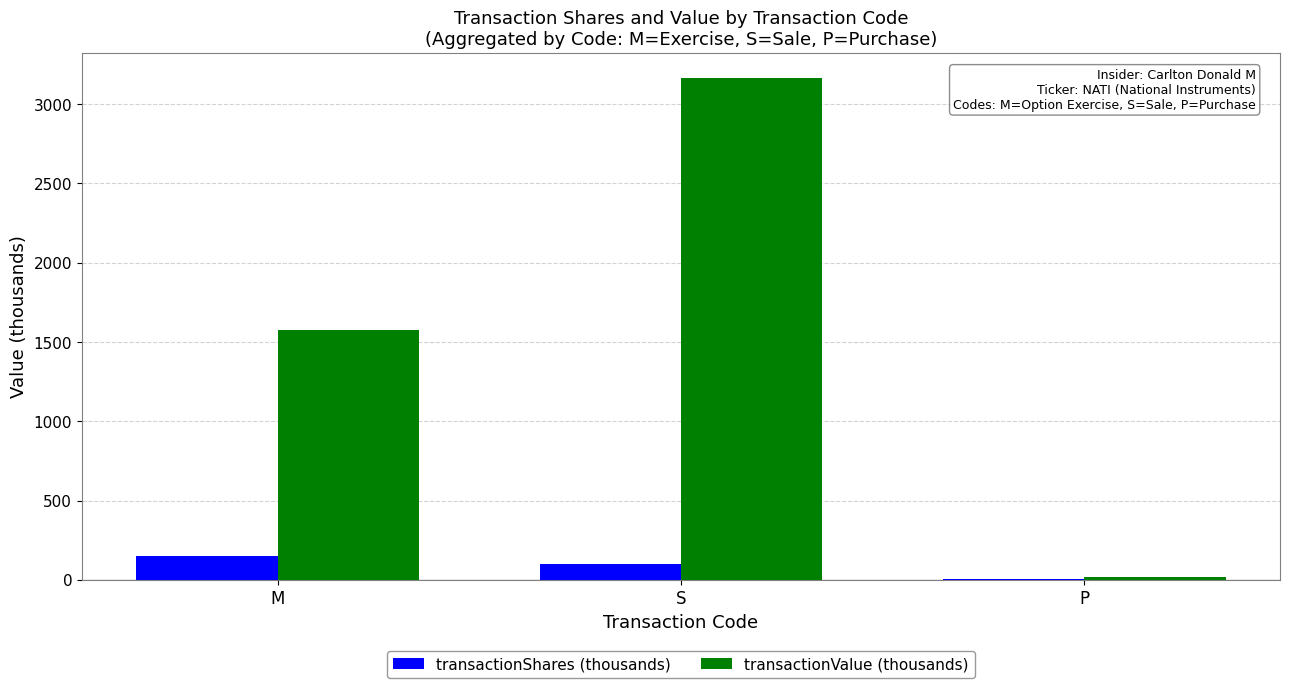

True or false: transactionValue (thousands) has a value of 15.4 at P.

True